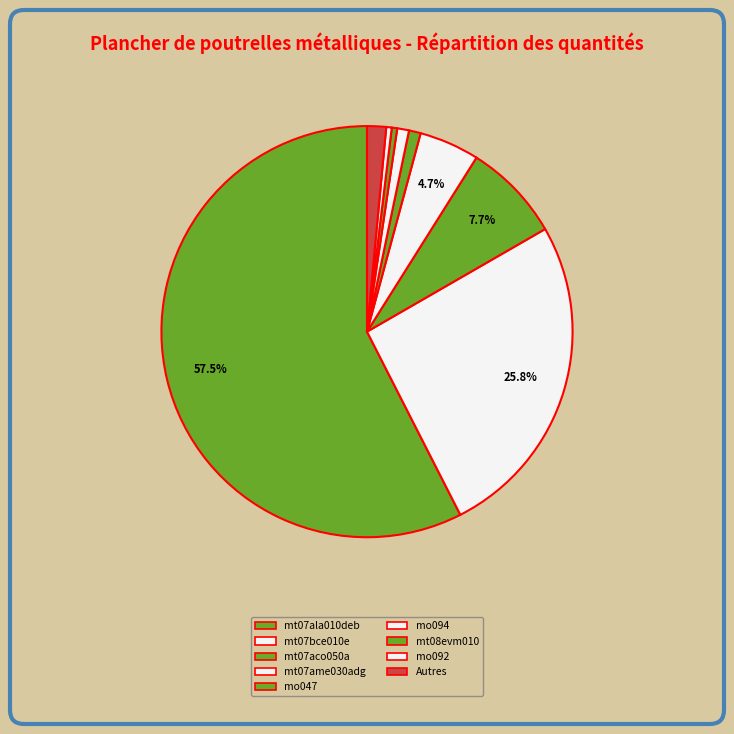

Is there any slice that represents more than half of the pie?

Yes